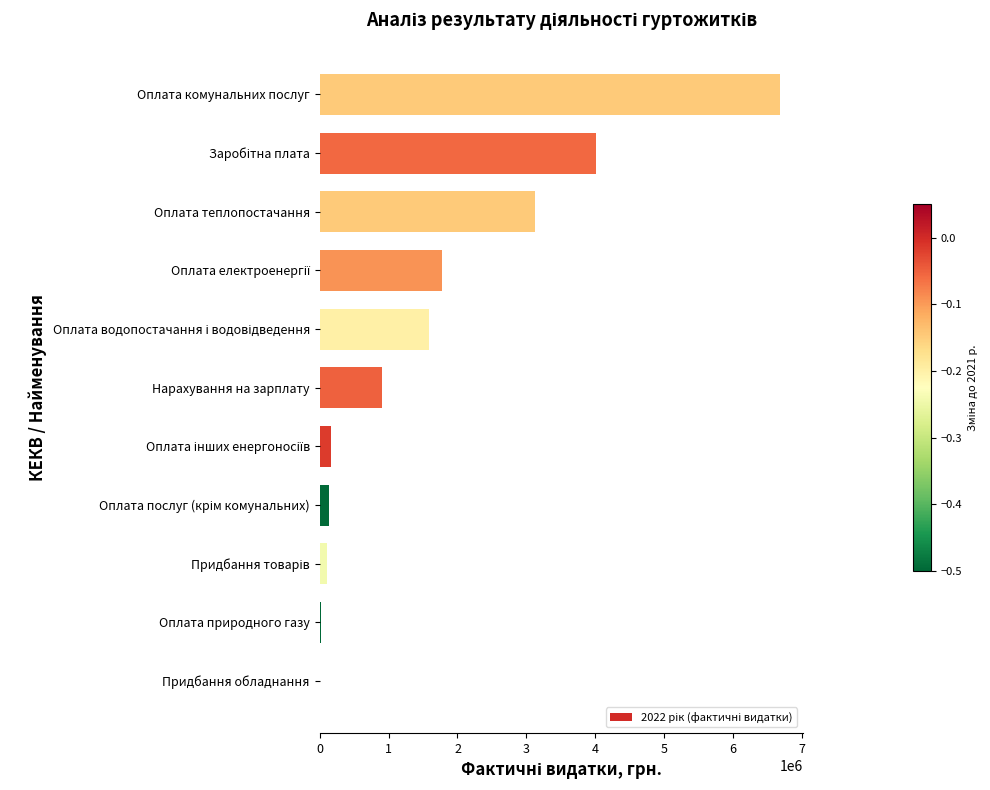

What value does the data have at Нарахування на зарплату?

902492.6